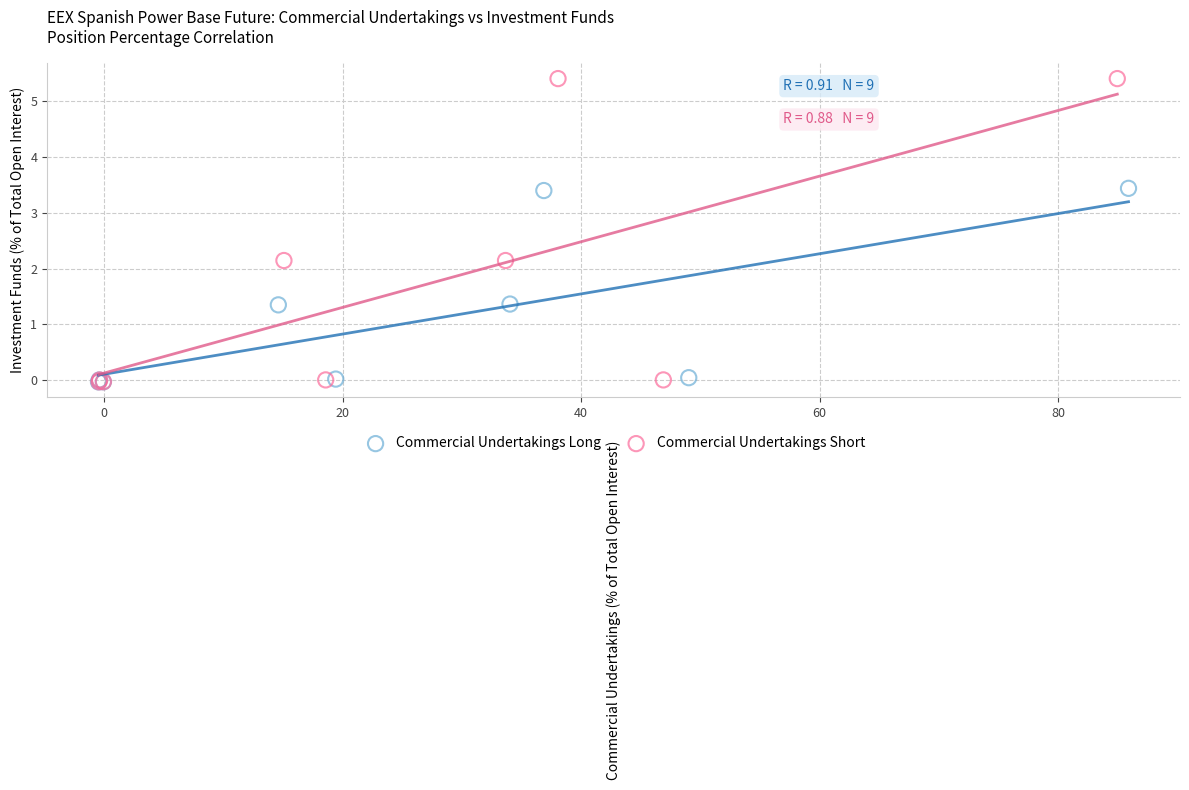

Which series has the widest spread of Y values?

Commercial Undertakings Short